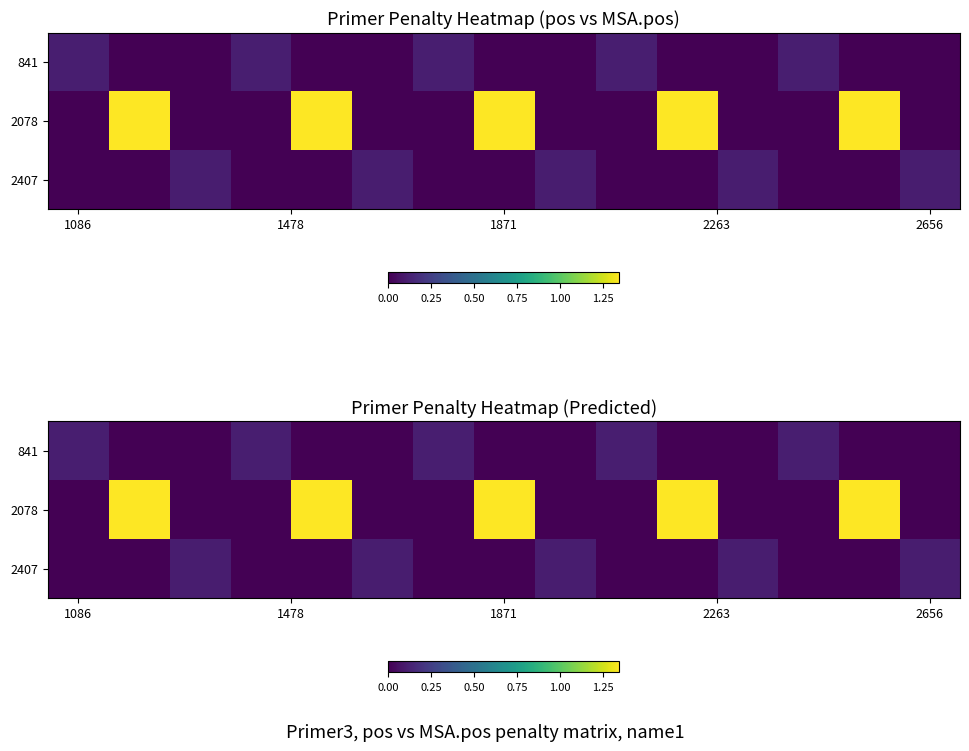

What is the sum of all 841 values?

0.6